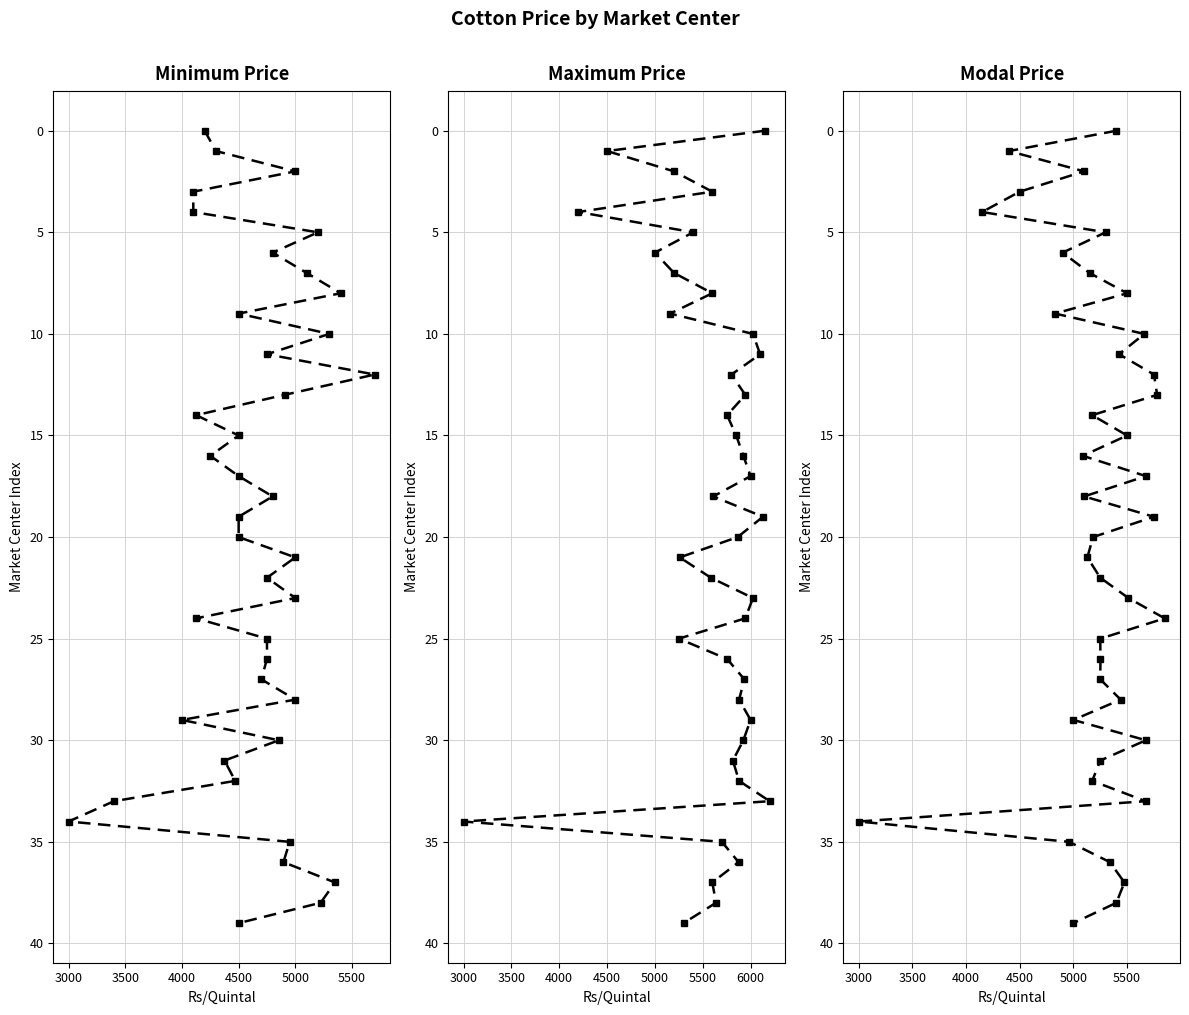

How many data points in Minimum Price are above 20?

19